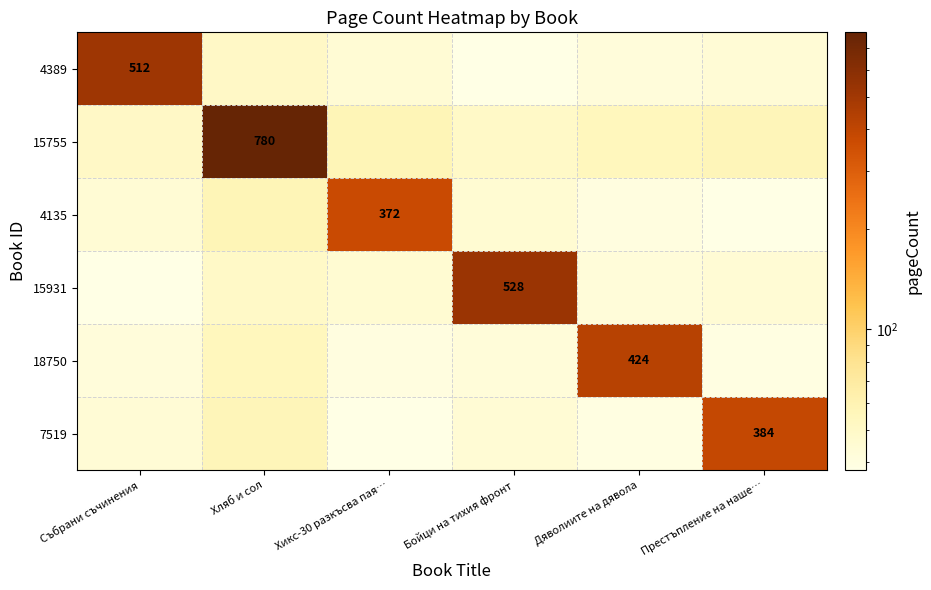

What is the sum of the 4135 values at Бойци на тихия фронт and Дяволиите на дявола?

84.8